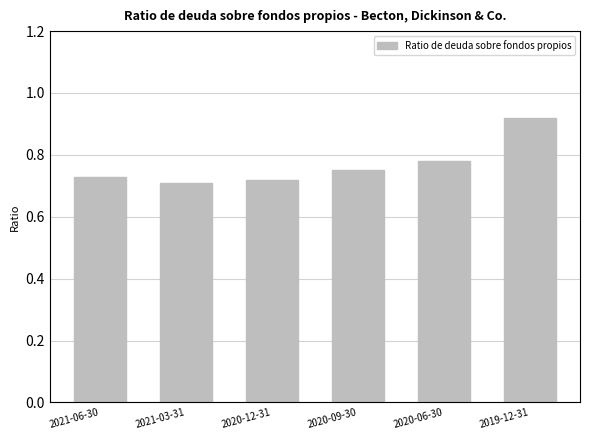

What is the change in value from 2020-09-30 to 2019-12-31?

+0.2